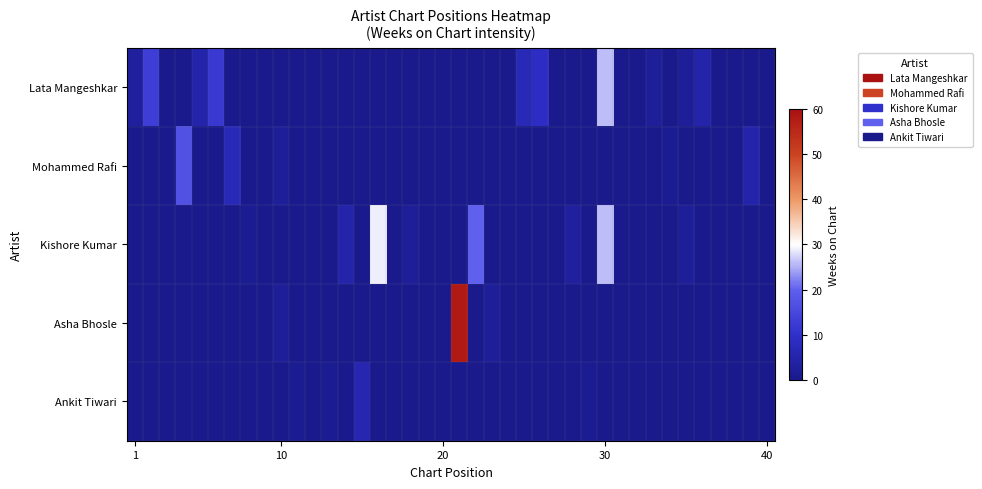

Count the number of data series in this chart.

5